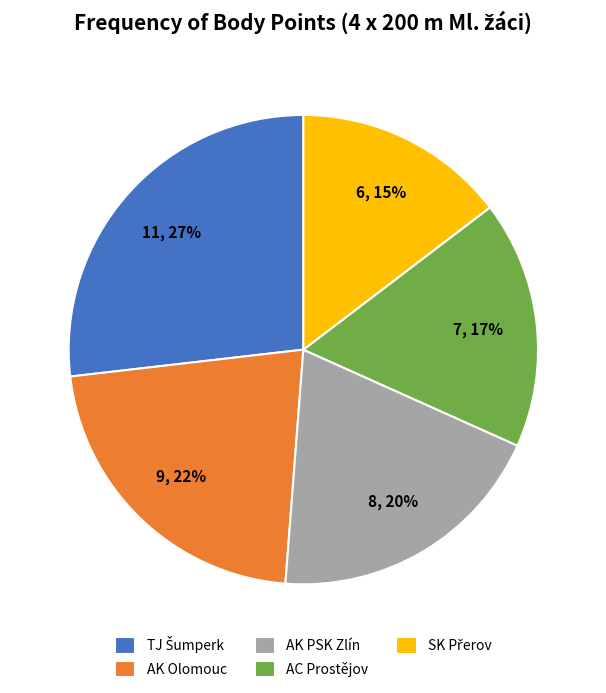

Is there a majority slice in this chart?

No